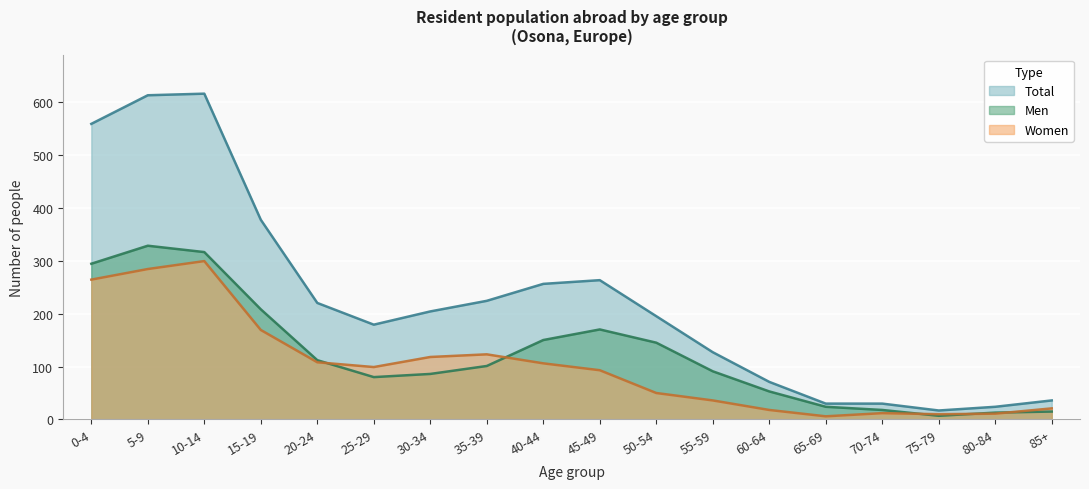

True or false: Women has more than 2 interior local peaks.

True